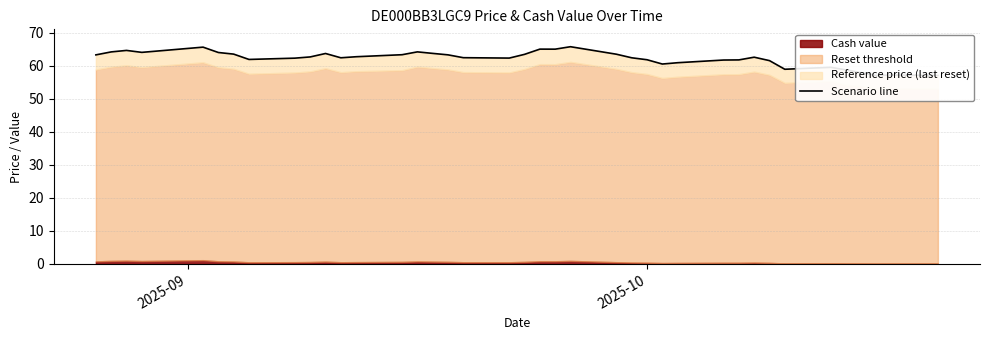

True or false: the data shows 108.1 at 24.

False